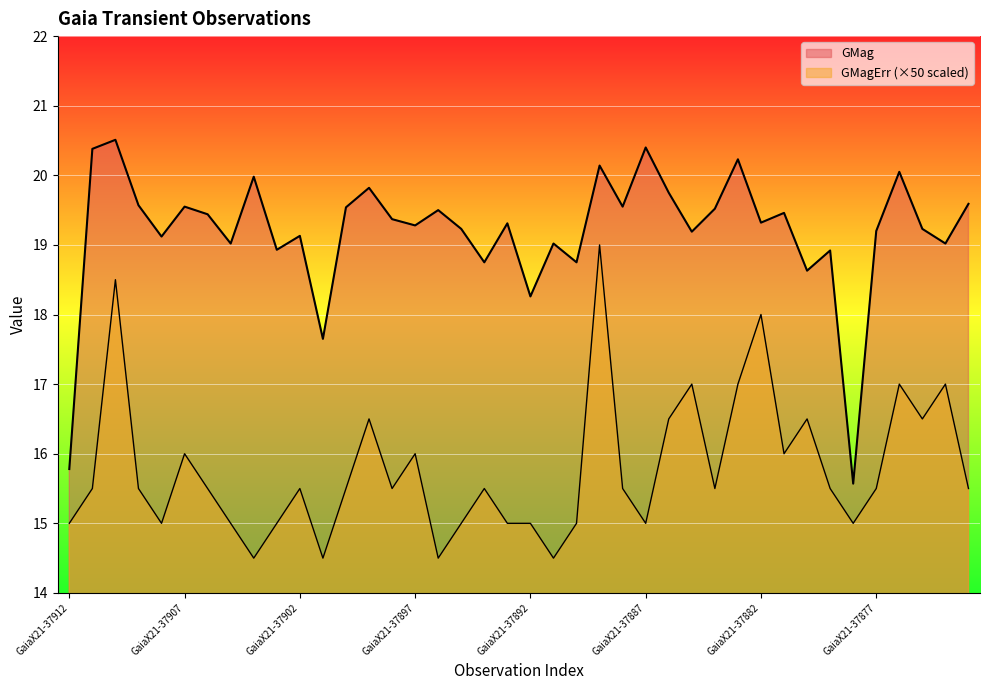

What is the maximum value for GMagErr?

19.0